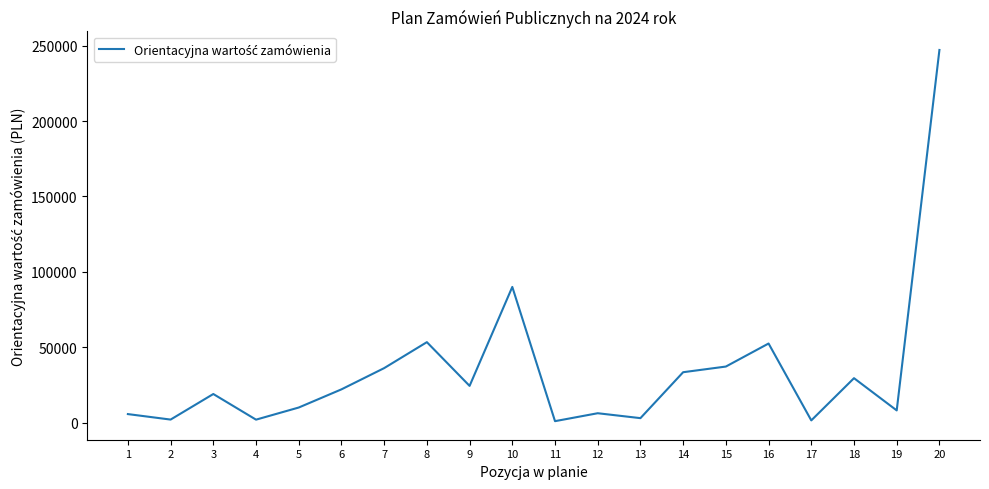

What is the change in value from 3 to 15?

+18205.0